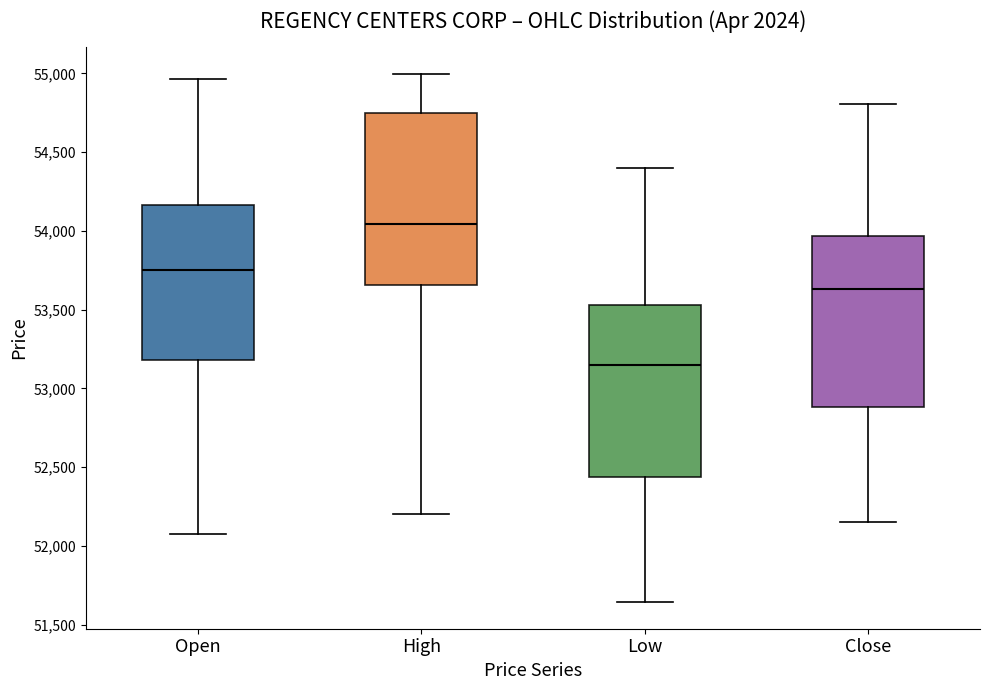

Reading left to right, read every box against the y-axis: the position of its median line, the range the box covers, and the ends of its whiskers. The values are not printed on the chart, so give them approximately, as read against the axis.

Open: median 53750, box 53200 to 54150, whiskers 52050 to 54950
High: median 54050, box 53650 to 54750, whiskers 52200 to 55000
Low: median 53150, box 52450 to 53550, whiskers 51650 to 54400
Close: median 53650, box 52900 to 53950, whiskers 52150 to 54800